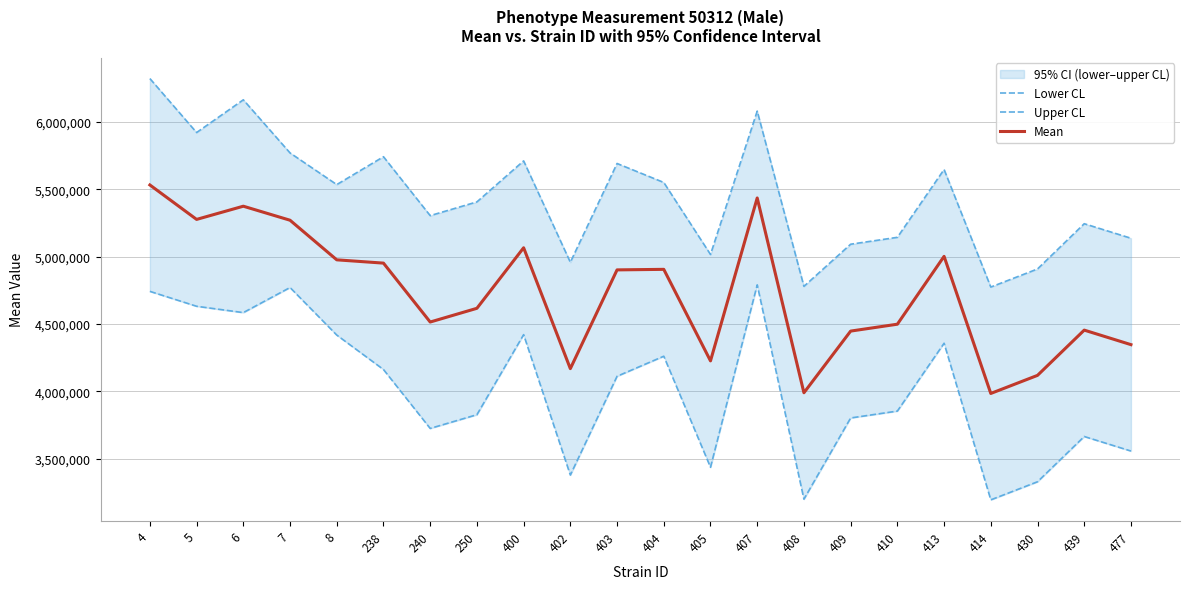

At which label is Lower CL closest to 3992229?

403